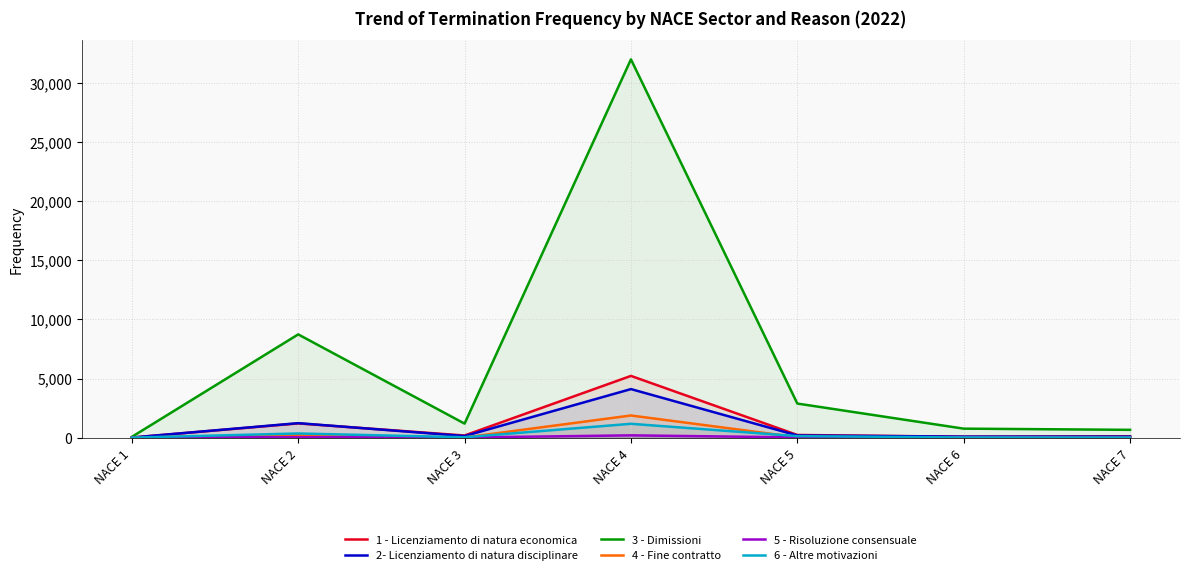

Reading left to right, what are all the values shown in this chart?

1 - Licenziamento di natura economica: NACE 1=8	NACE 2=1202	NACE 3=180	NACE 4=5223	NACE 5=225	NACE 6=78	NACE 7=113
2- Licenziamento di natura disciplinare: NACE 1=6	NACE 2=1224	NACE 3=132	NACE 4=4107	NACE 5=183	NACE 6=83	NACE 7=86
3 - Dimissioni: NACE 1=62	NACE 2=8736	NACE 3=1185	NACE 4=32012	NACE 5=2883	NACE 6=759	NACE 7=659
4 - Fine contratto: NACE 1=6	NACE 2=203	NACE 3=13	NACE 4=1874	NACE 5=33	NACE 6=10	NACE 7=10
5 - Risoluzione consensuale: NACE 1=1	NACE 2=38	NACE 3=10	NACE 4=192	NACE 5=20	NACE 6=4	NACE 7=5
6 - Altre motivazioni: NACE 1=1	NACE 2=350	NACE 3=31	NACE 4=1170	NACE 5=126	NACE 6=14	NACE 7=10